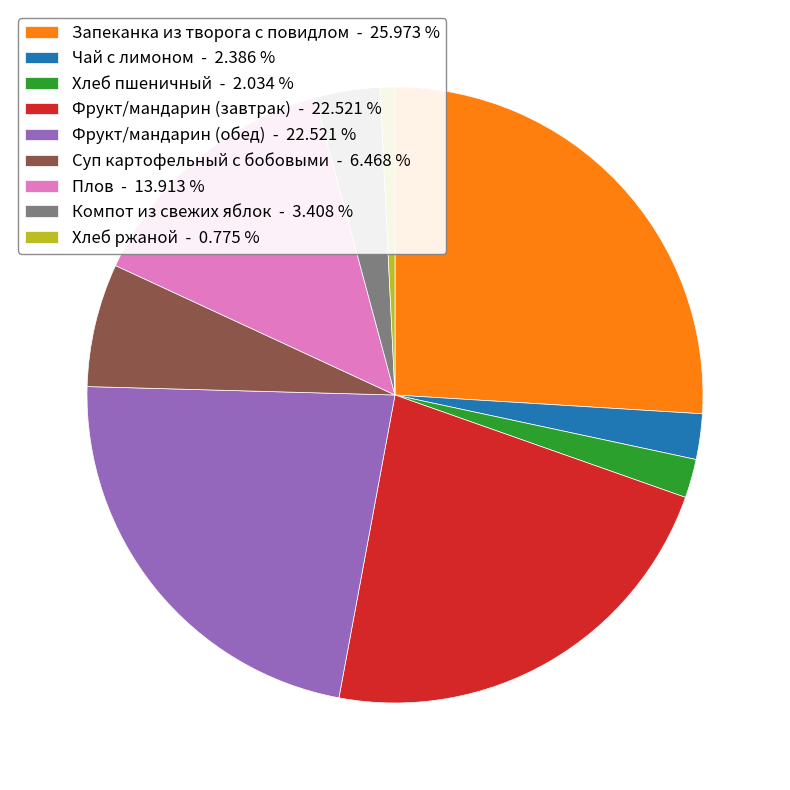

Do Фрукт/мандарин (обед) - 22.521 % and Фрукт/мандарин (завтрак) - 22.521 % together represent more than half of the pie?

No